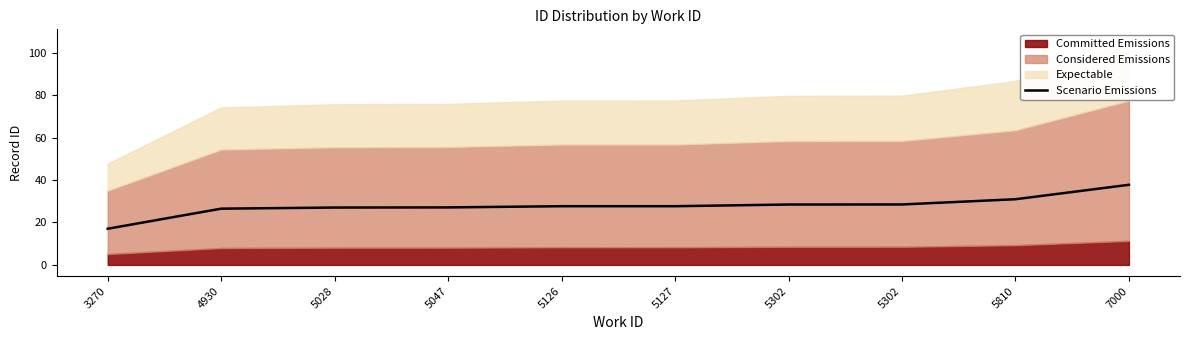

Does the chart have visible grid lines?

No